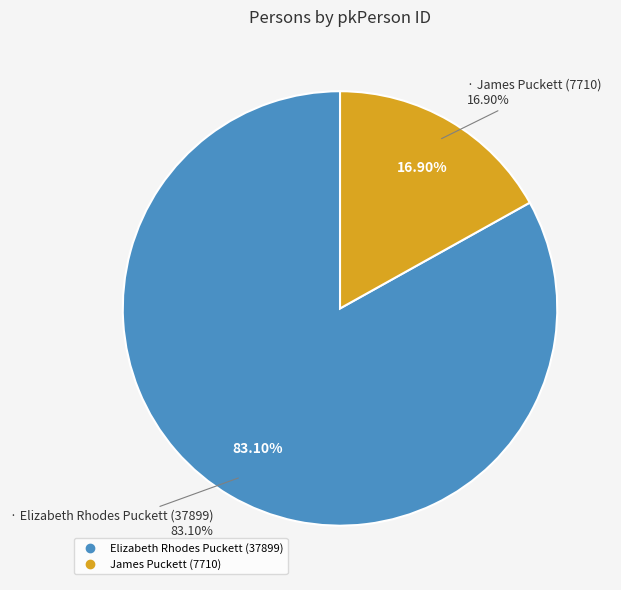

Which slice represents more than half of the pie?

Elizabeth Rhodes Puckett (37899)